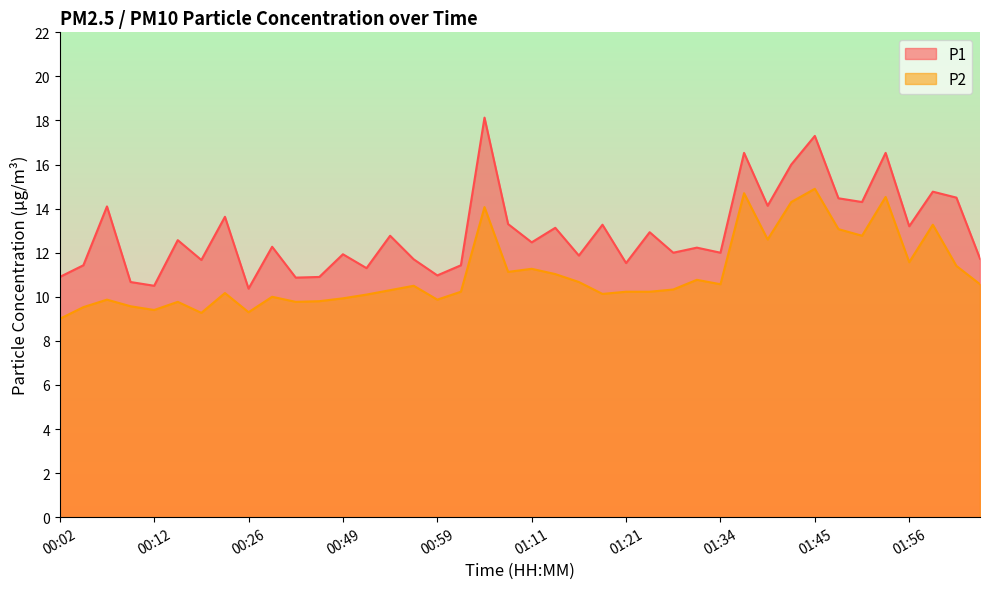

List the series in order of their overall mean, highest first.

P1, P2